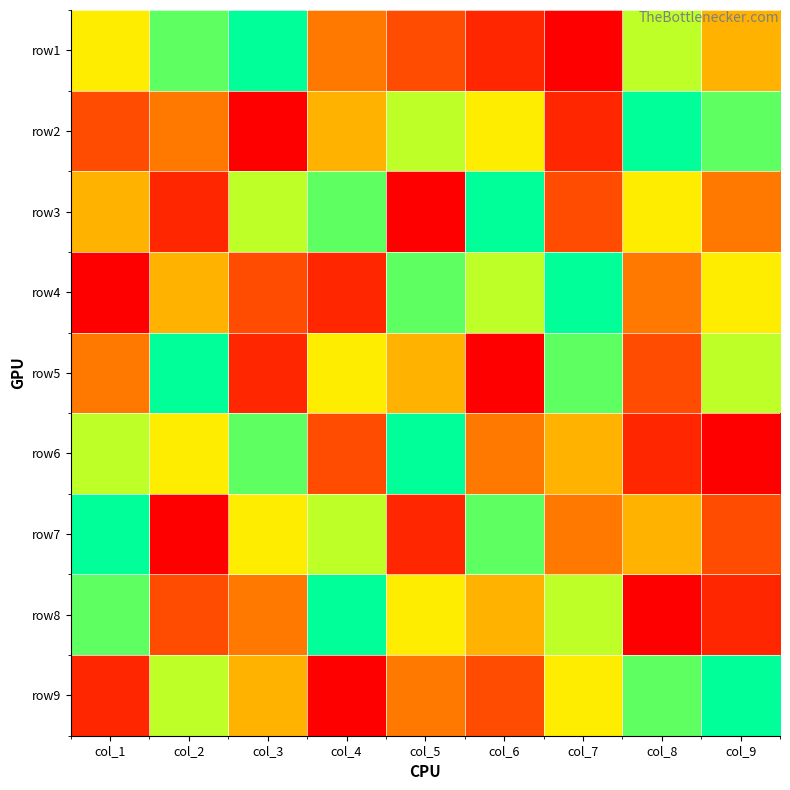

Which series changed the most between col_1 and col_7?

row4